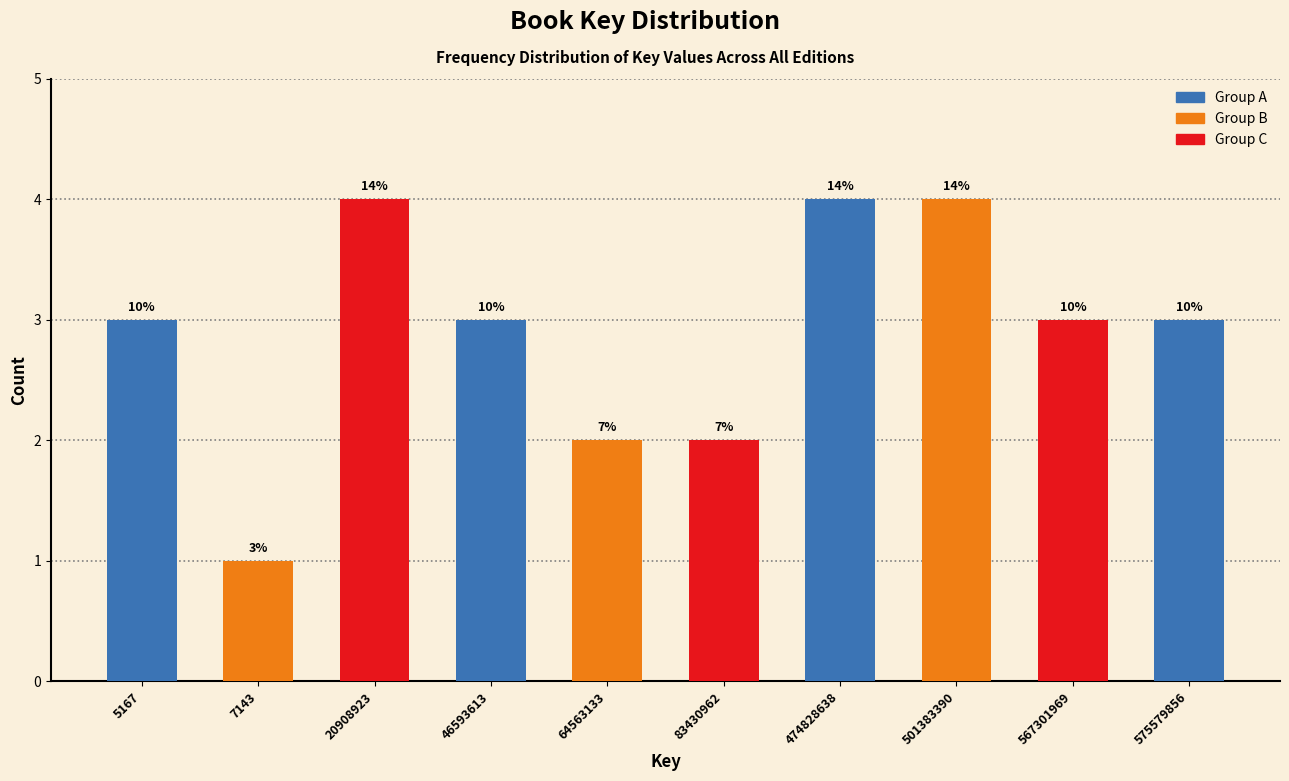

How many bars are there in total?

10